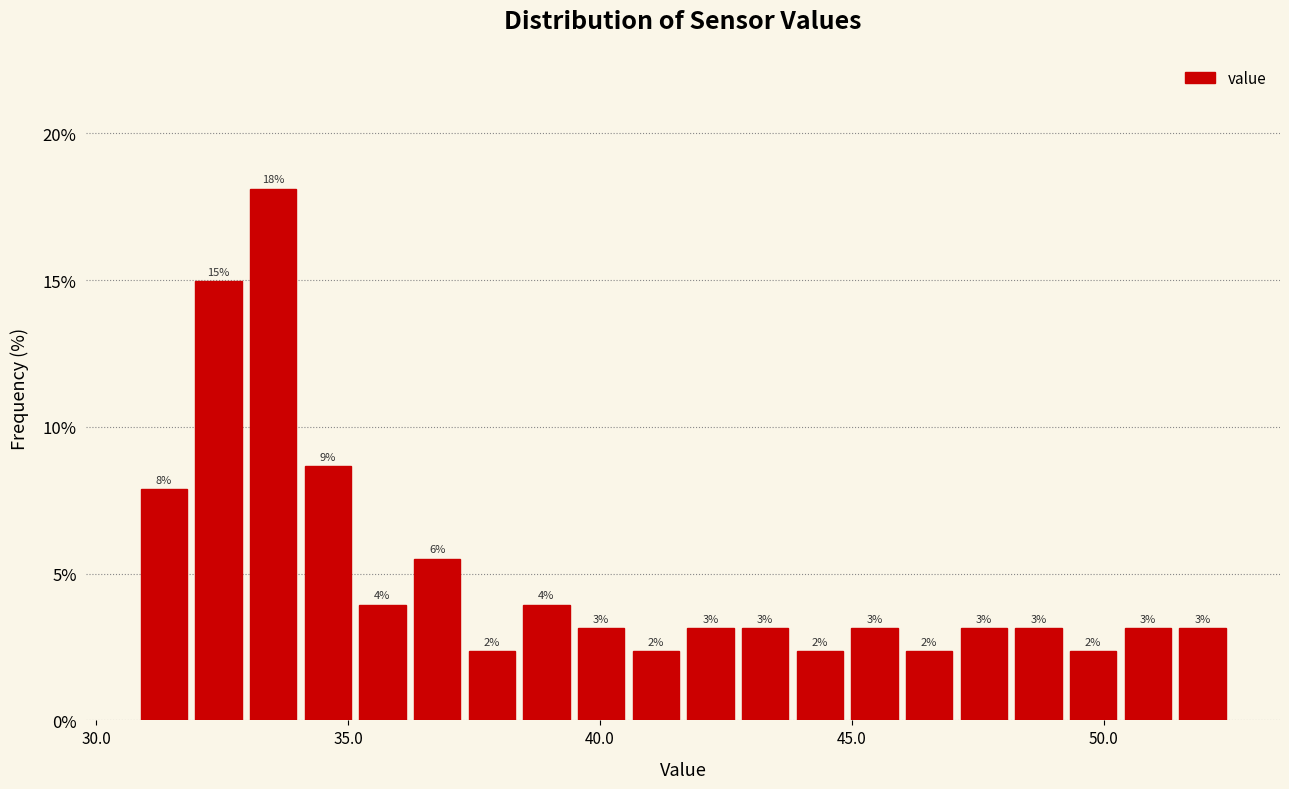

Around what value on the x-axis is the tallest bar? Give the approximate position of its centre, as read against the axis.

33.5